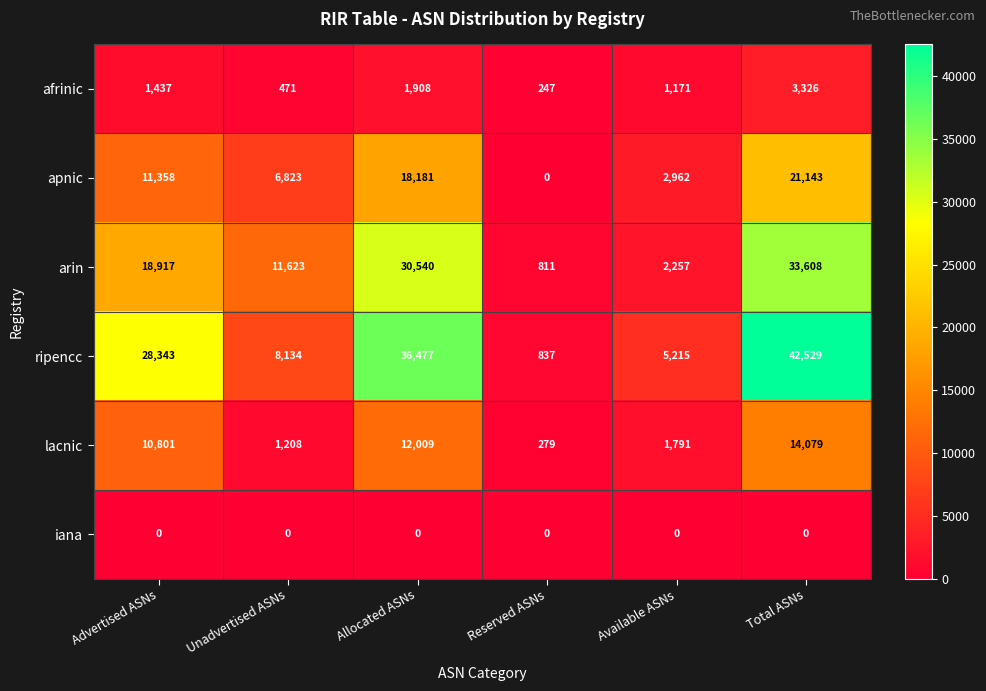

At how many categories does at least one series exceed 16930?

3